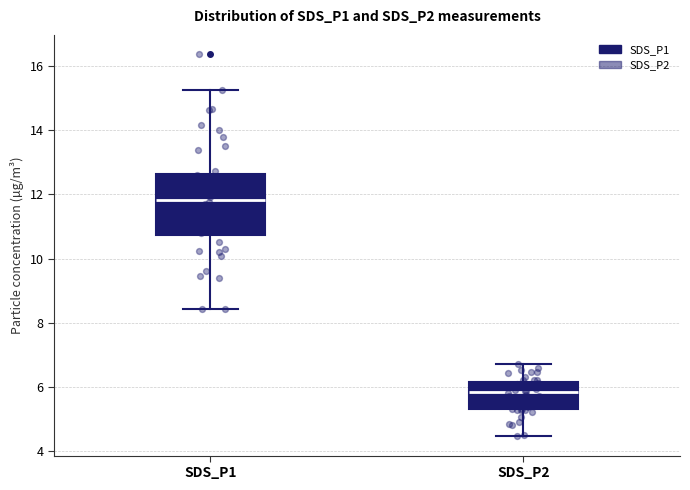

Which box has the highest median line?

SDS_P1